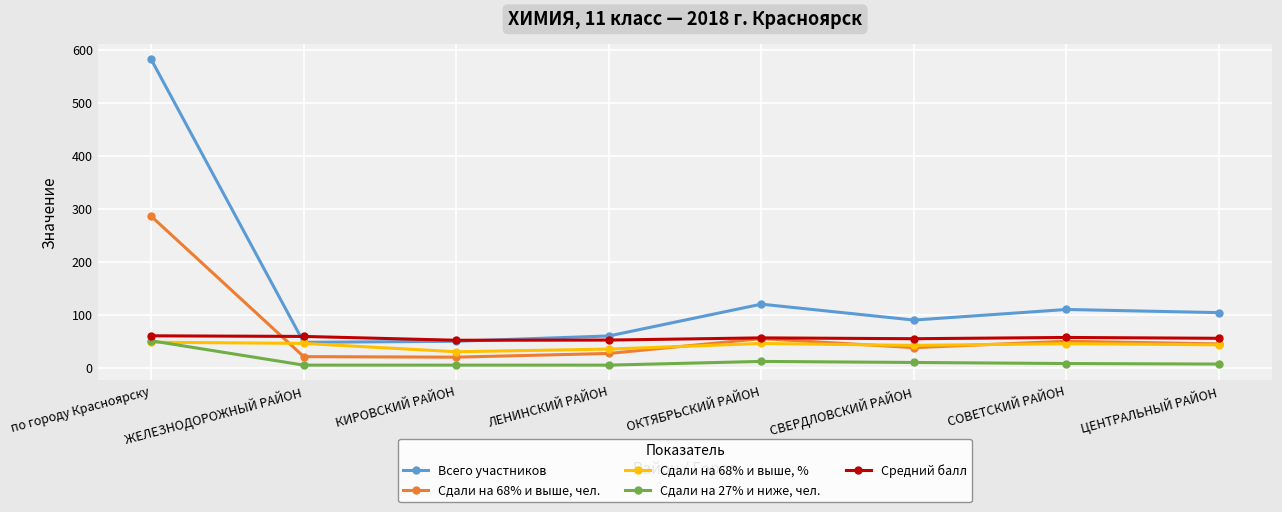

The value of Средний балл at по городу Красноярску is 60.3. True or false?

True